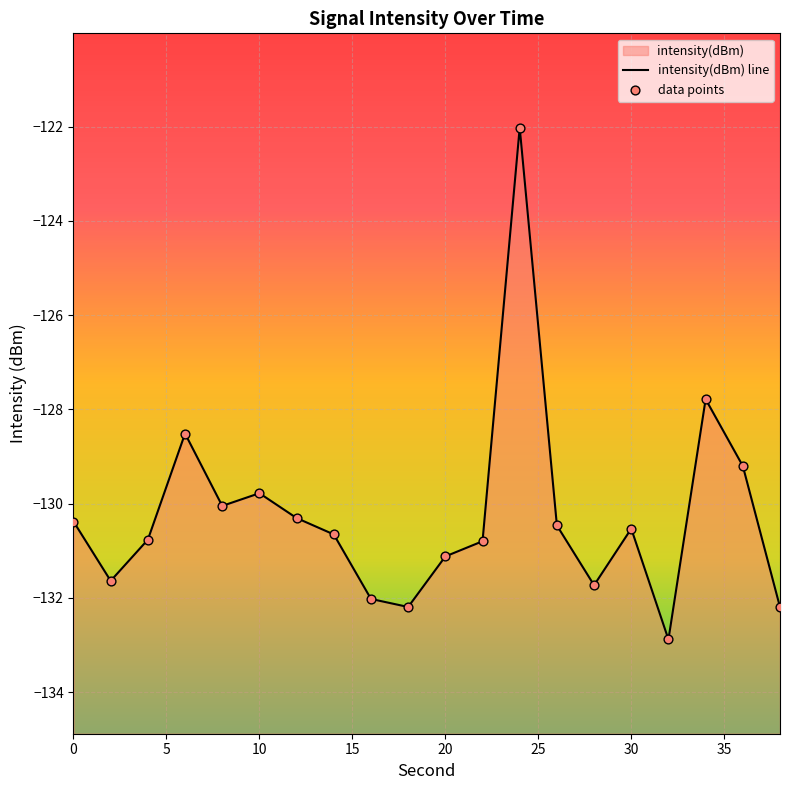

Which series reaches the minimum Y coordinate?

intensity(dBm) line